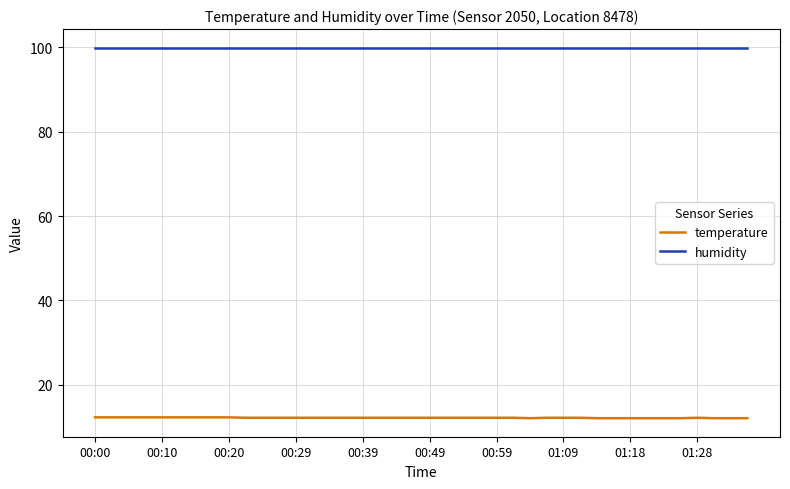

Is this an area chart (filled region under the line)?

No